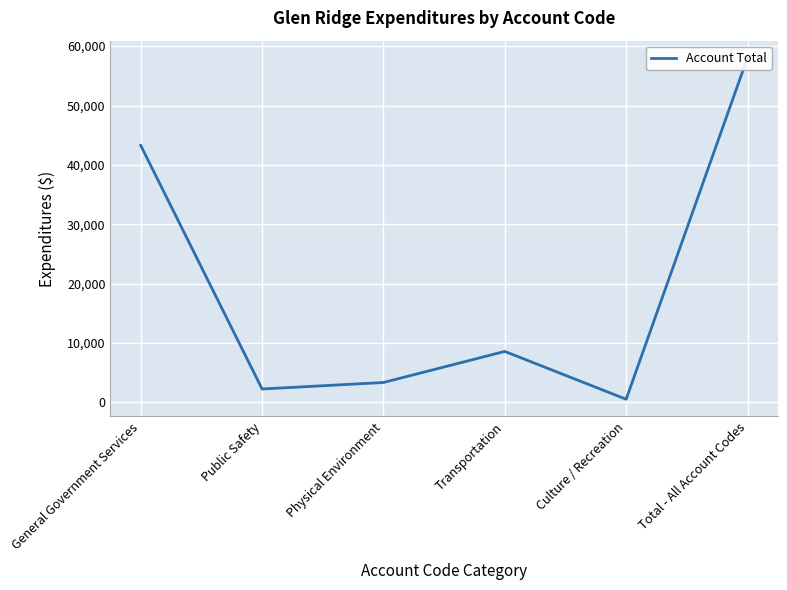

What is the difference between the values at Physical Environment and General Government Services?

39918